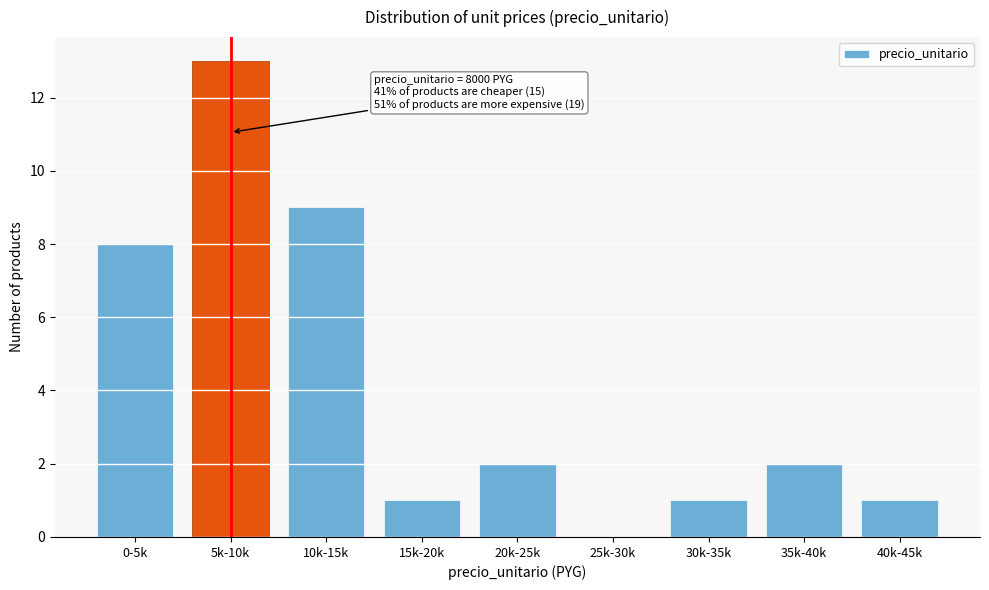

Reading right to left, what are all the values shown in this chart?

40k-45k=1	35k-40k=2	30k-35k=1	25k-30k=0	20k-25k=2	15k-20k=1	10k-15k=9	5k-10k=13	0-5k=8